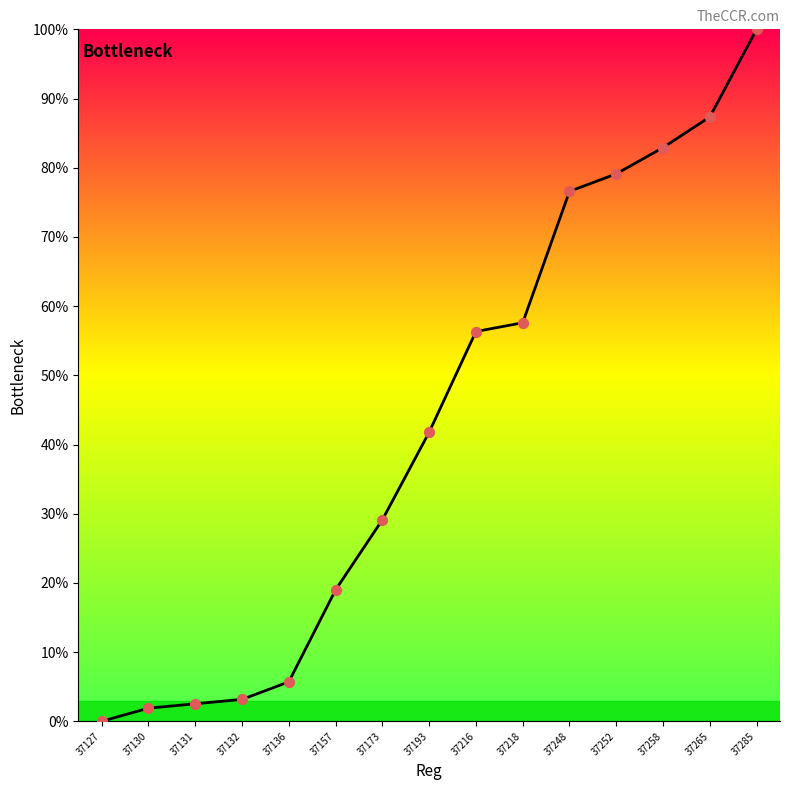

Which series reaches the maximum Y coordinate?

Reg